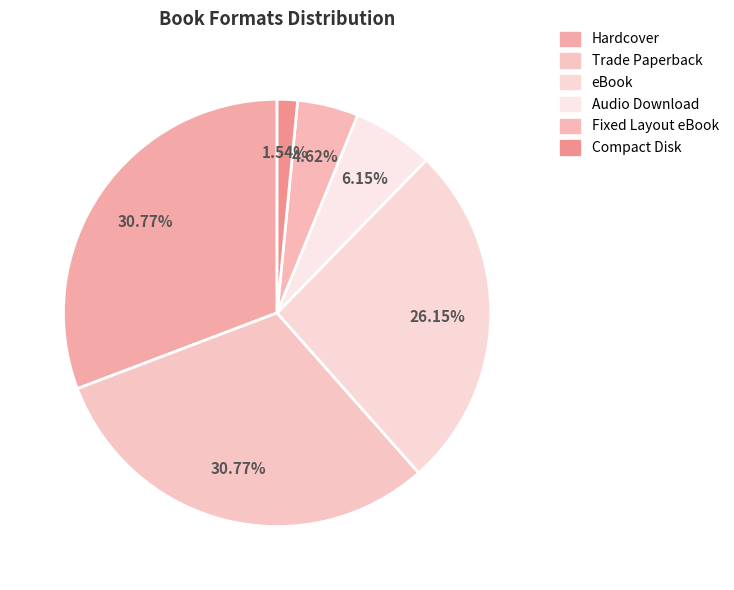

How many segments does this pie chart have?

6